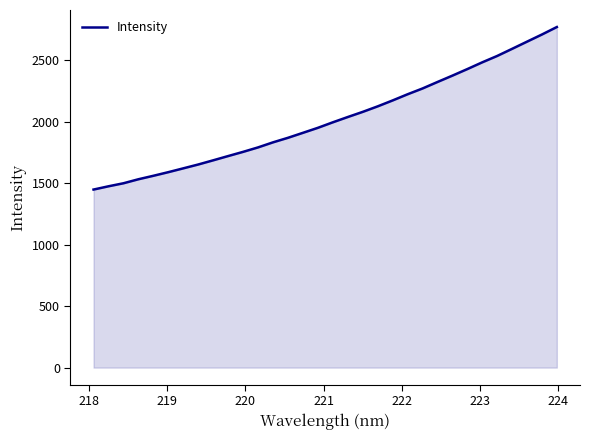

What is the greatest value displayed?

2770.3